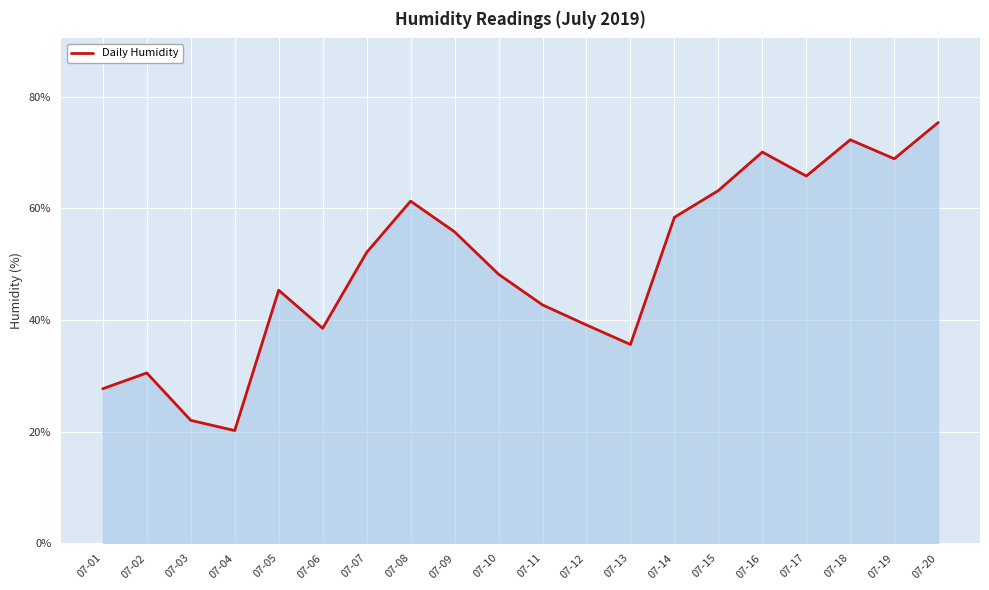

How many distinct data groups are displayed?

1